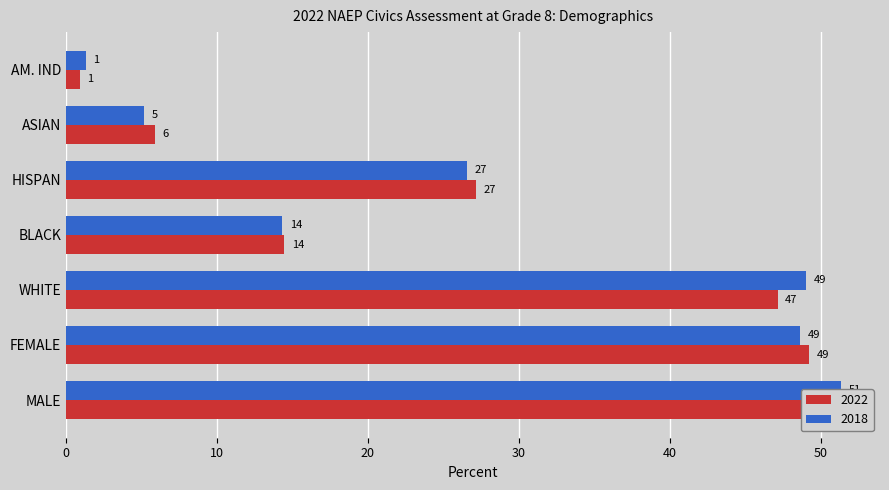

What is the label of the 6th bar from the left?

ASIAN